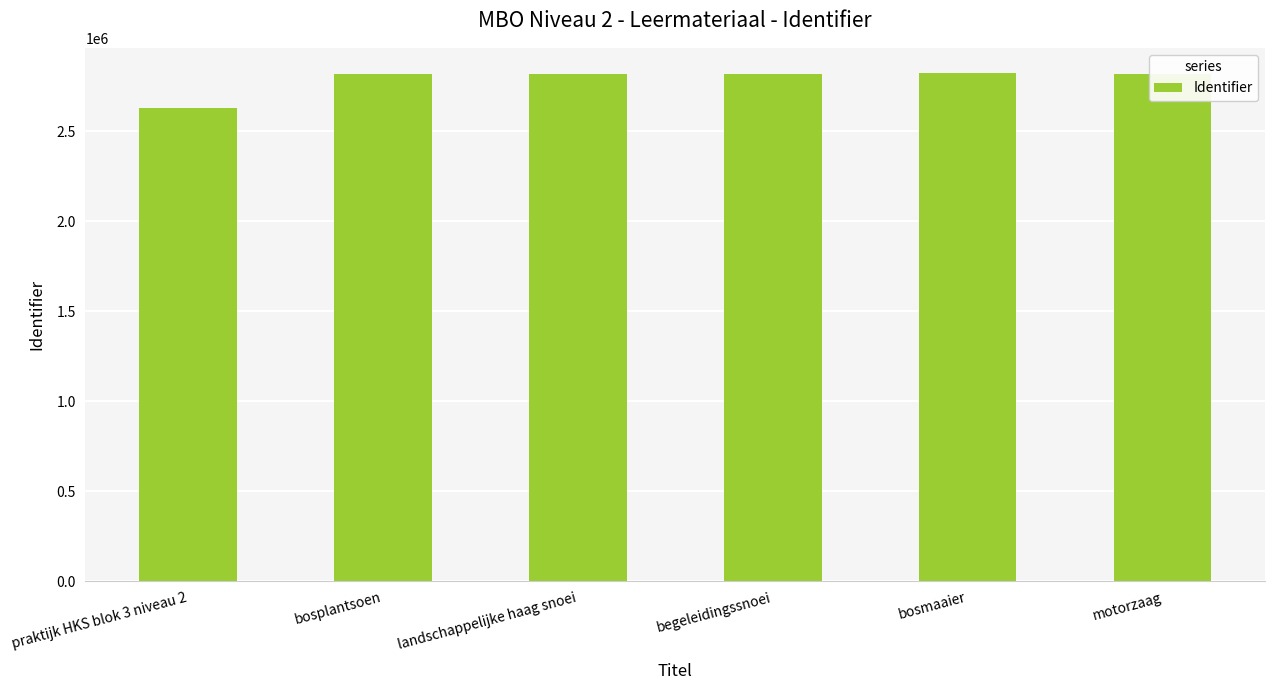

What is the difference between the maximum and second lowest values?

4938